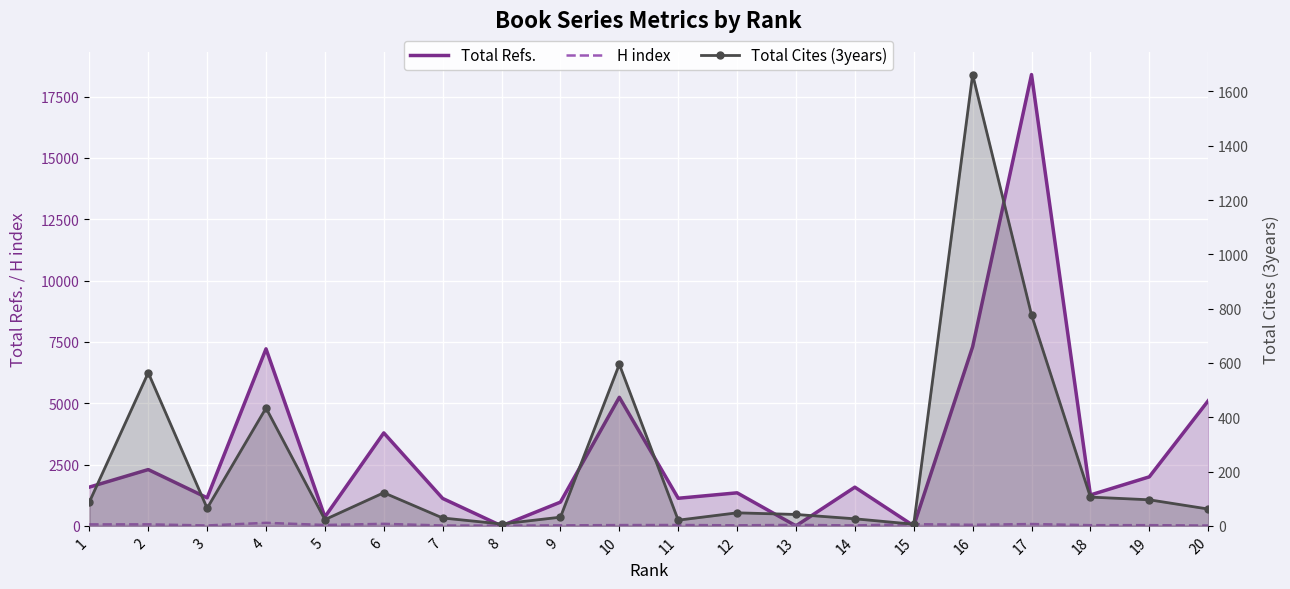

Rank the series at 1 from lowest to highest value.

H index, Total Cites (3years), Total Refs.